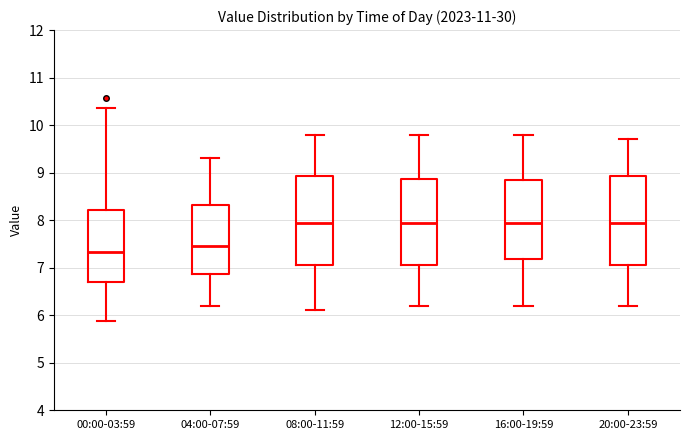

Where is the lower edge of the box for 00:00-03:59 on the y-axis? The values are not printed on the chart, so give them approximately, as read against the axis.

6.7